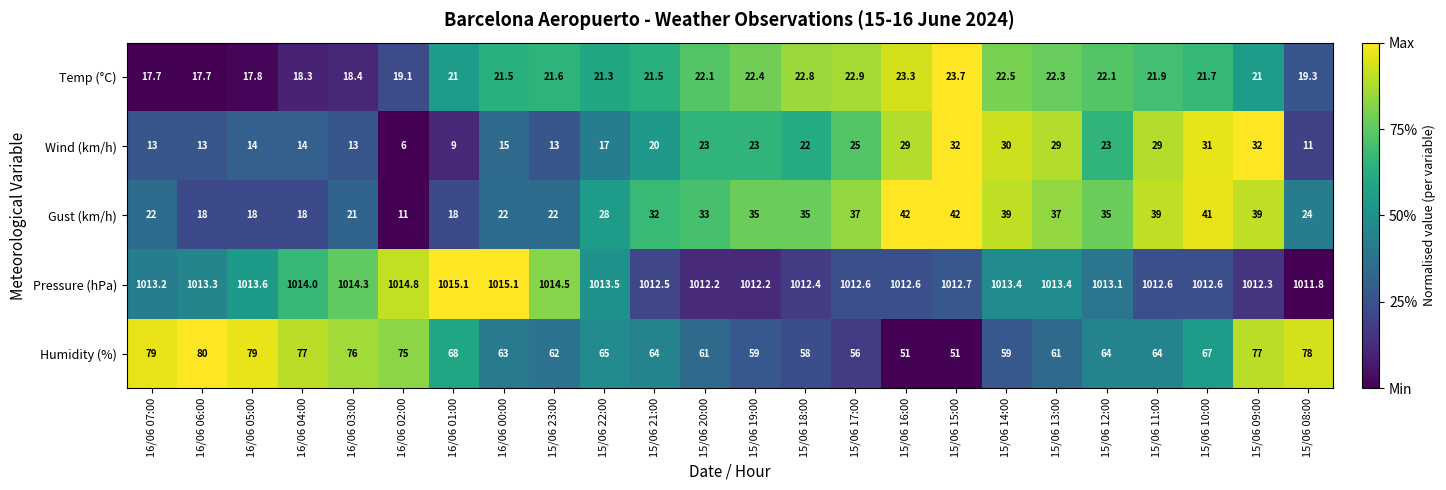

List the series in order of their peak value, highest first.

Pressure (hPa), Humidity (%), Gust (km/h), Wind (km/h), Temp (°C)